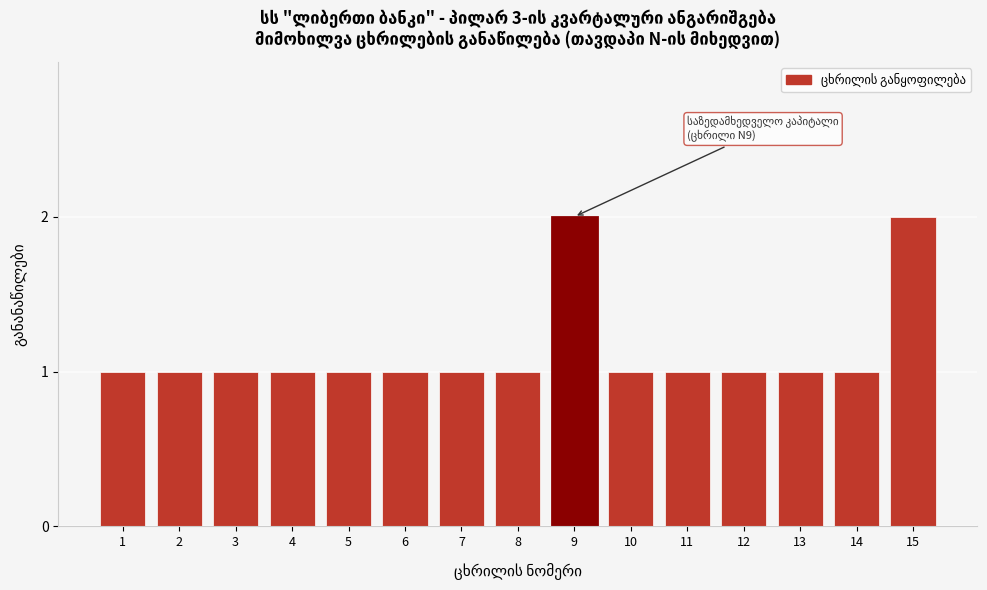

Reading left to right, what are all the values shown in this chart?

1=1	2=1	3=1	4=1	5=1	6=1	7=1	8=1	9=2	10=1	11=1	12=1	13=1	14=1	15=2